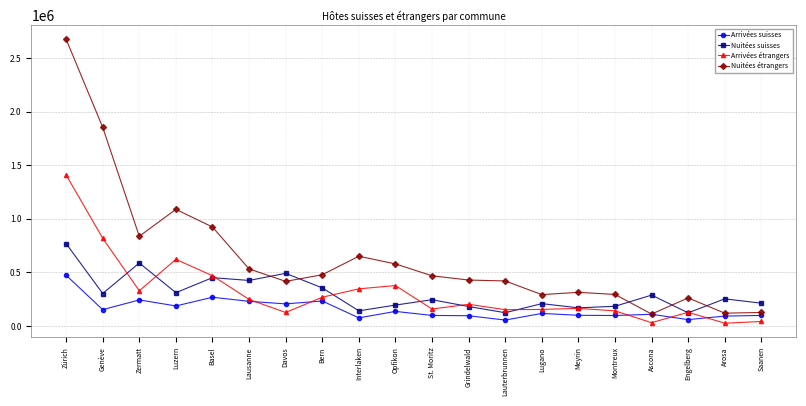

How many times do Arrivées étrangers and Arrivées suisses cross each other?

5